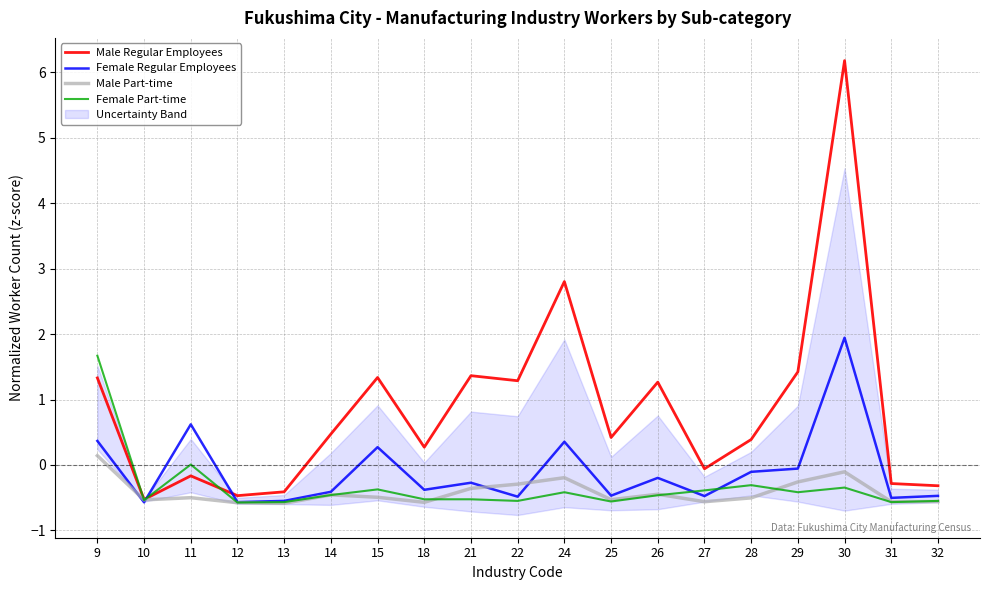

Reading left to right, transcribe all the data shown in this chart.

Male Regular Employees: 1.3	-0.5	-0.2	-0.5	-0.4	0.5	1.3	0.3	1.4	1.3	2.8	0.4	1.3	-0.1	0.4	1.4	6.2	-0.3	-0.3
Female Regular Employees: 0.4	-0.6	0.6	-0.6	-0.5	-0.4	0.3	-0.4	-0.3	-0.5	0.4	-0.5	-0.2	-0.5	-0.1	-0.1	1.9	-0.5	-0.5
Male Part-time: 0.1	-0.5	-0.5	-0.6	-0.6	-0.5	-0.5	-0.6	-0.4	-0.3	-0.2	-0.5	-0.4	-0.6	-0.5	-0.3	-0.1	-0.6	-0.6
Female Part-time: 1.7	-0.5	0.0	-0.6	-0.6	-0.5	-0.4	-0.5	-0.5	-0.5	-0.4	-0.6	-0.5	-0.4	-0.3	-0.4	-0.3	-0.6	-0.5